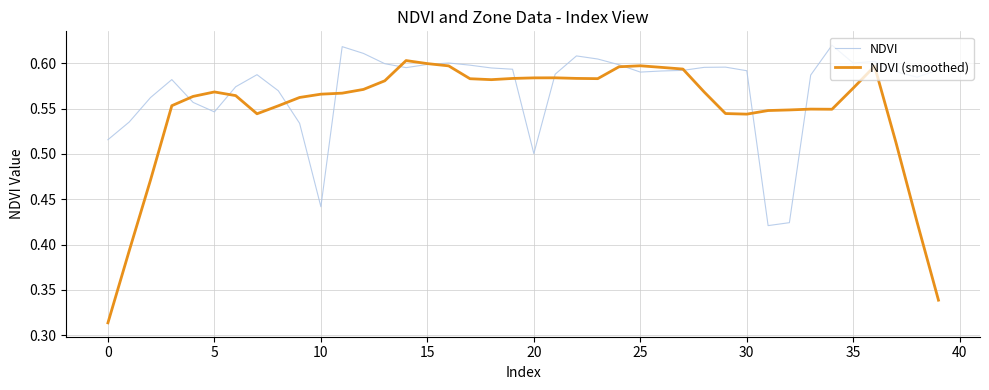

List the series in order of their peak value, lowest first.

NDVI (smoothed), NDVI